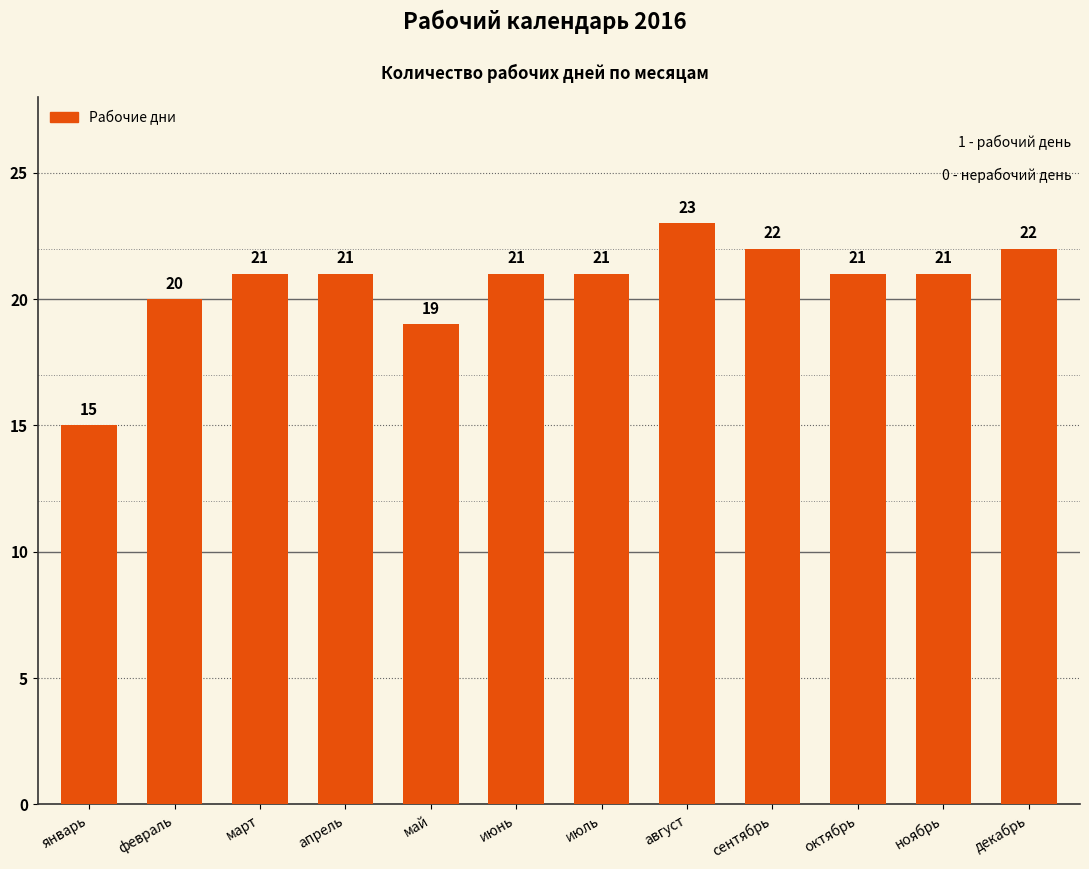

What is the average value?

21